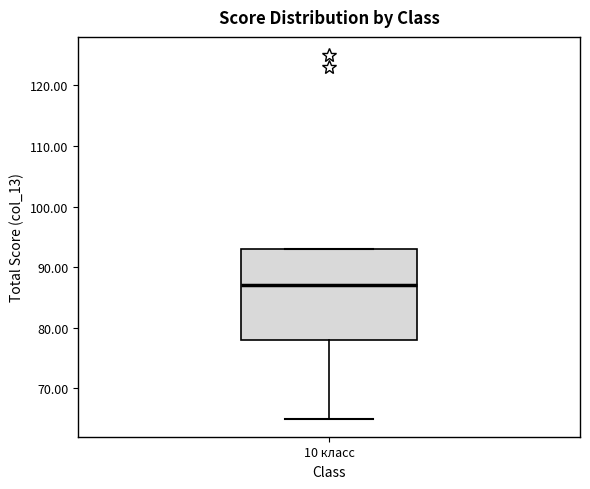

Where is the lower edge of the box for 10 класс on the y-axis? The values are not printed on the chart, so give them approximately, as read against the axis.

78